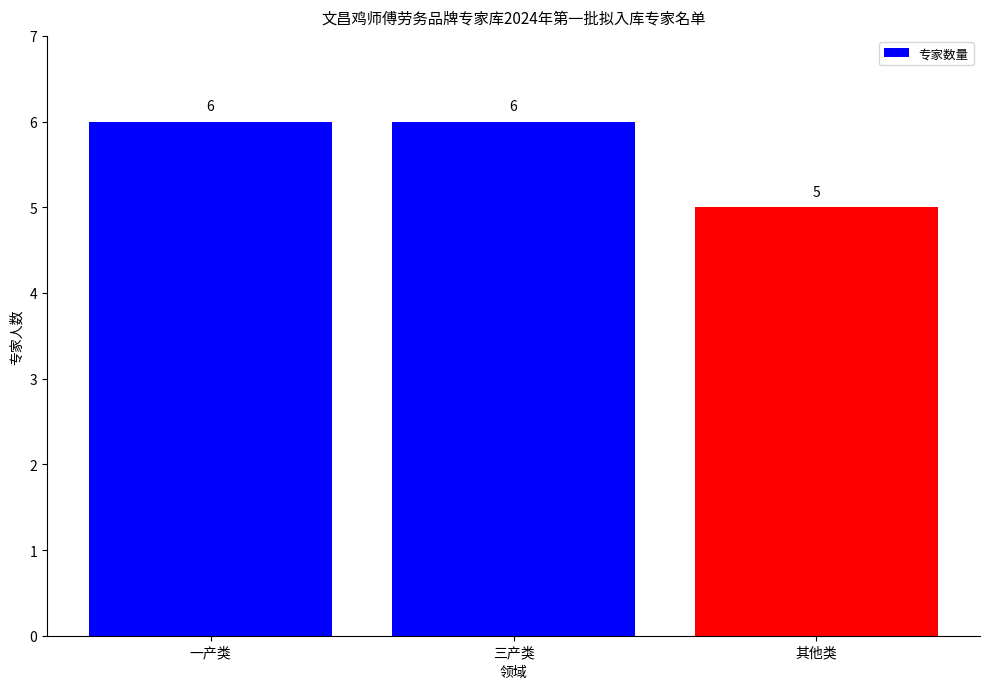

What position from the left is 三产类?

2